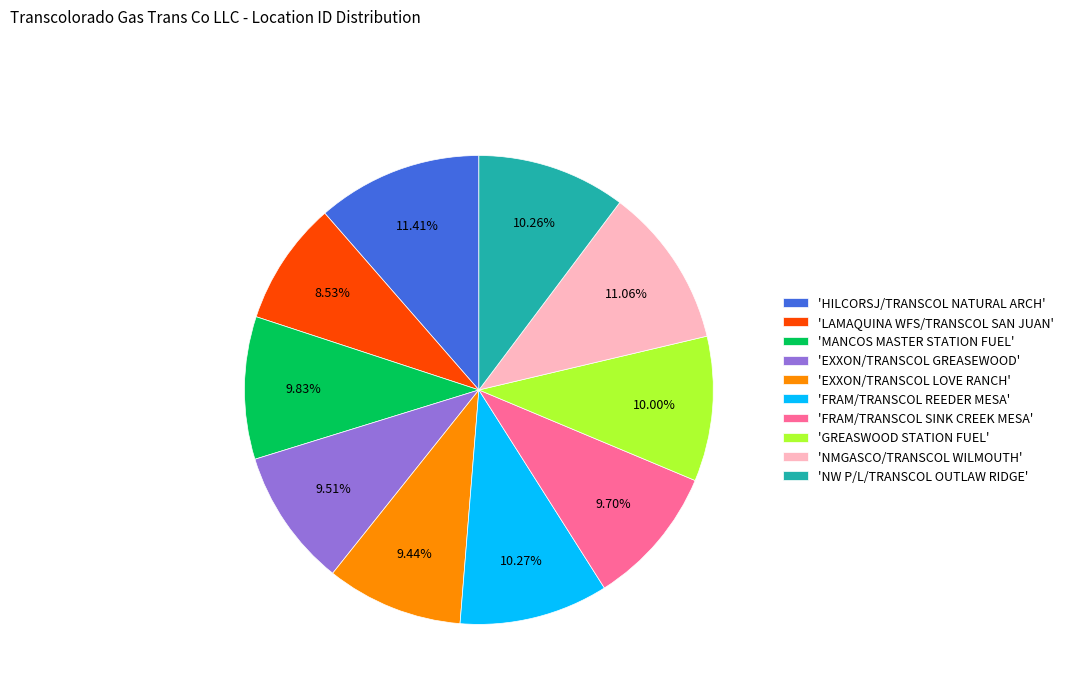

What is the ratio of the value at 'HILCORSJ/TRANSCOL NATURAL ARCH' to the value at 'EXXON/TRANSCOL GREASEWOOD'?

1.2